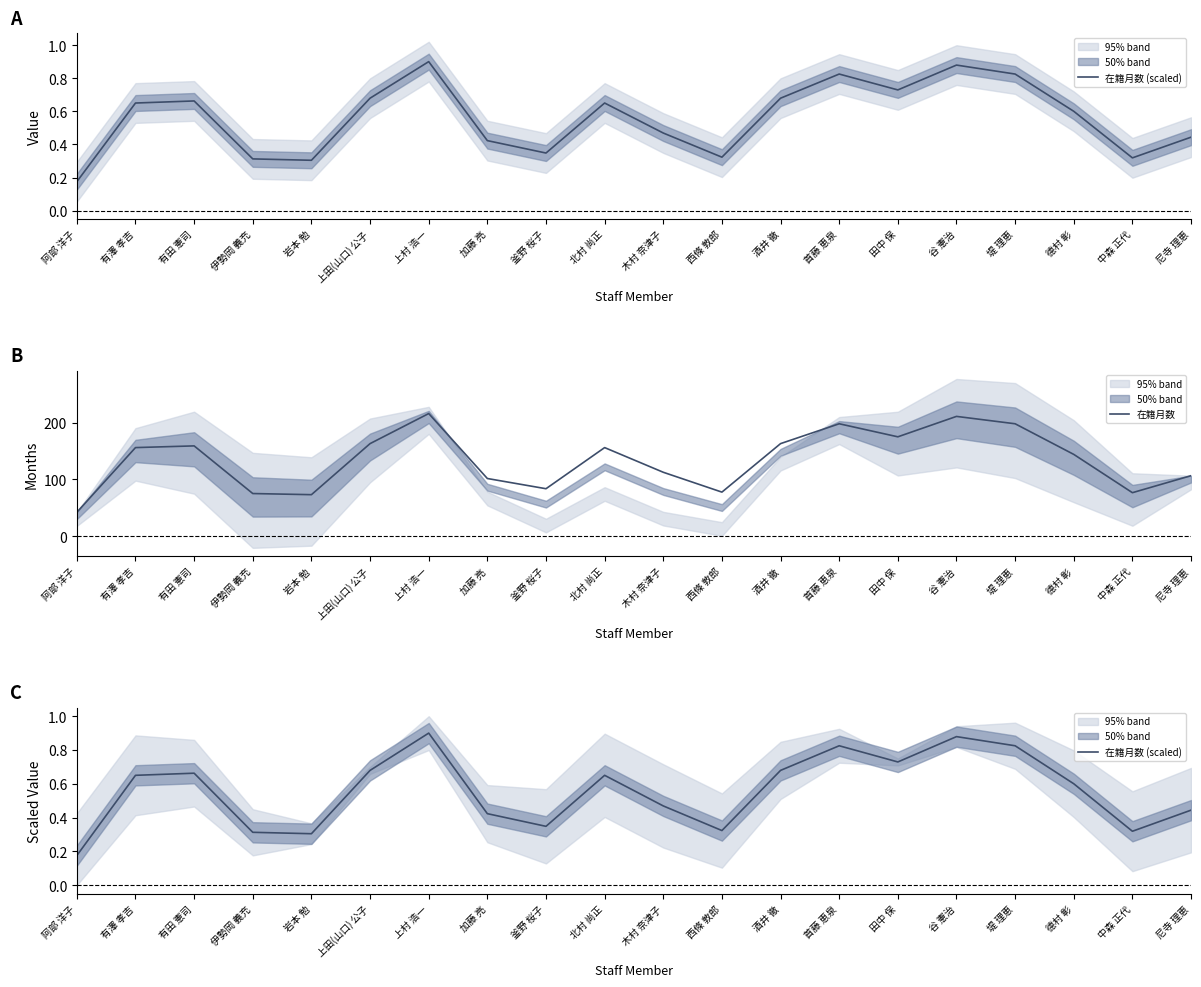

What is the label of the 10th point from the right?

木村 奈津子